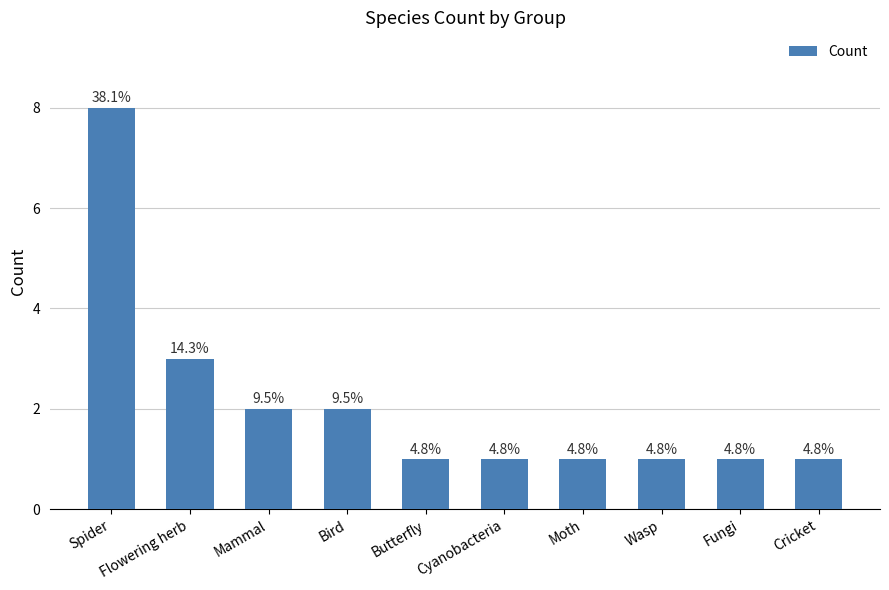

List the labels in order of value, smallest first.

Butterfly, Cyanobacteria, Moth, Wasp, Fungi, Cricket, Mammal, Bird, Flowering herb, Spider